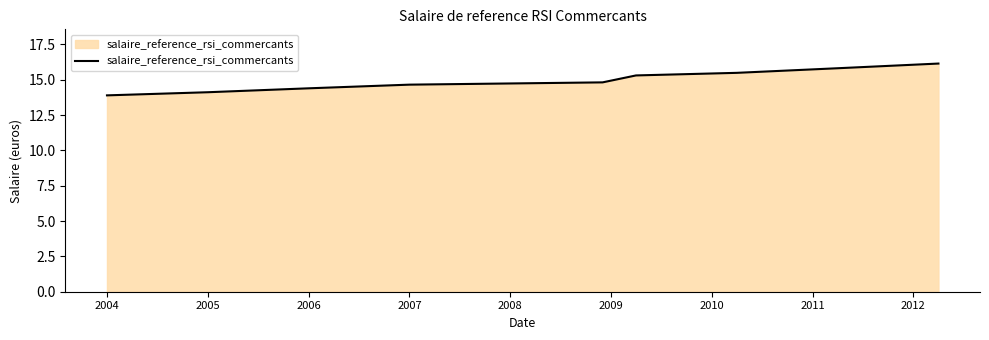

What is the smallest value displayed?

13.9